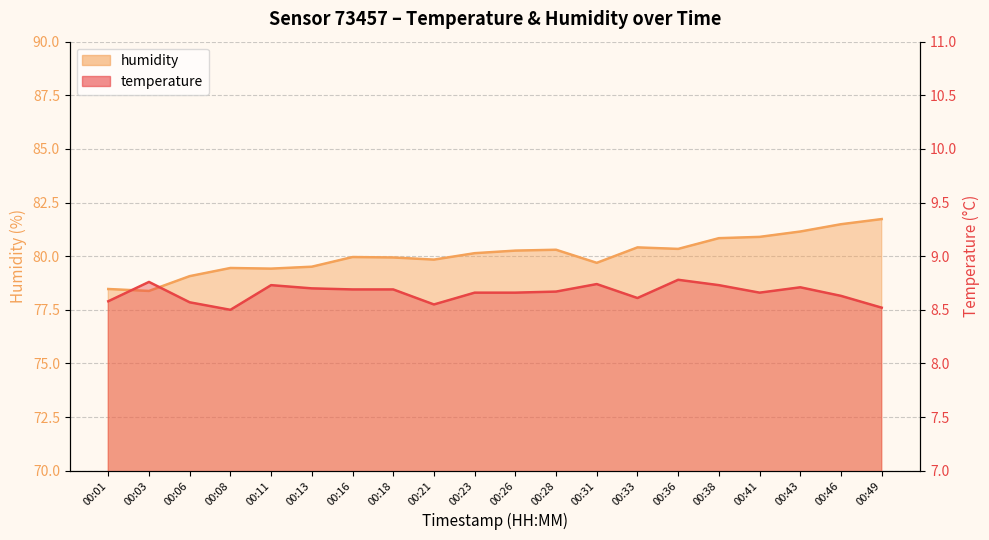

Does the chart have visible grid lines?

Yes